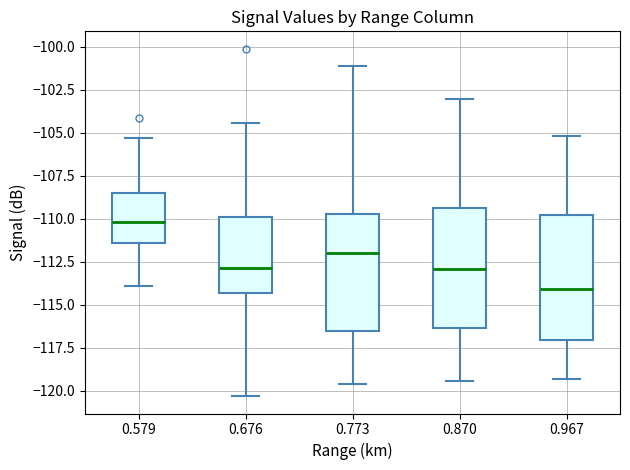

Reading left to right, read every box against the y-axis: the position of its median line, the range the box covers, and the ends of its whiskers. The values are not printed on the chart, so give them approximately, as read against the axis.

0.579: median -110.0, box -111.5 to -108.5, whiskers -114.0 to -105.5
0.676: median -113.0, box -114.5 to -110.0, whiskers -120.5 to -104.5
0.773: median -112.0, box -116.5 to -109.5, whiskers -119.5 to -101.0
0.870: median -113.0, box -116.5 to -109.5, whiskers -119.5 to -103.0
0.967: median -114.0, box -117.0 to -109.5, whiskers -119.5 to -105.0